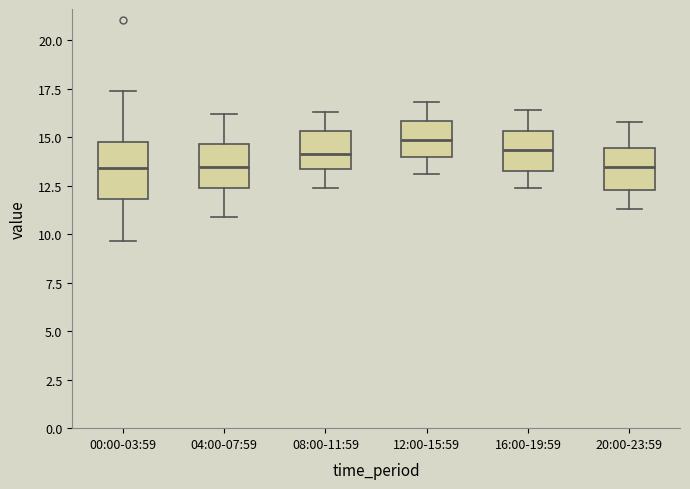

Reading left to right, transcribe this box plot: for each box, give where its median line is, the range the box spans, and where its two whiskers end, as read against the y-axis. The values are not printed on the chart, so give them approximately, as read against the axis.

00:00-03:59: median 13.5, box 12.0 to 15.0, whiskers 9.5 to 17.5
04:00-07:59: median 13.5, box 12.5 to 14.5, whiskers 11.0 to 16.0
08:00-11:59: median 14.0, box 13.5 to 15.5, whiskers 12.5 to 16.5
12:00-15:59: median 15.0, box 14.0 to 16.0, whiskers 13.0 to 17.0
16:00-19:59: median 14.5, box 13.5 to 15.5, whiskers 12.5 to 16.5
20:00-23:59: median 13.5, box 12.5 to 14.5, whiskers 11.5 to 16.0